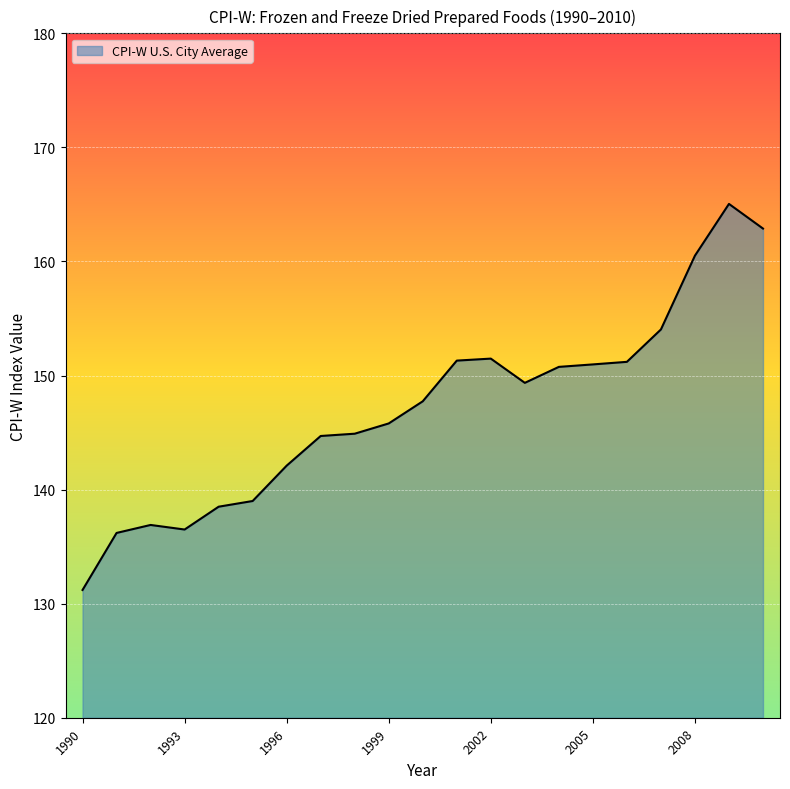

What is the maximum value shown in the chart?

165.0